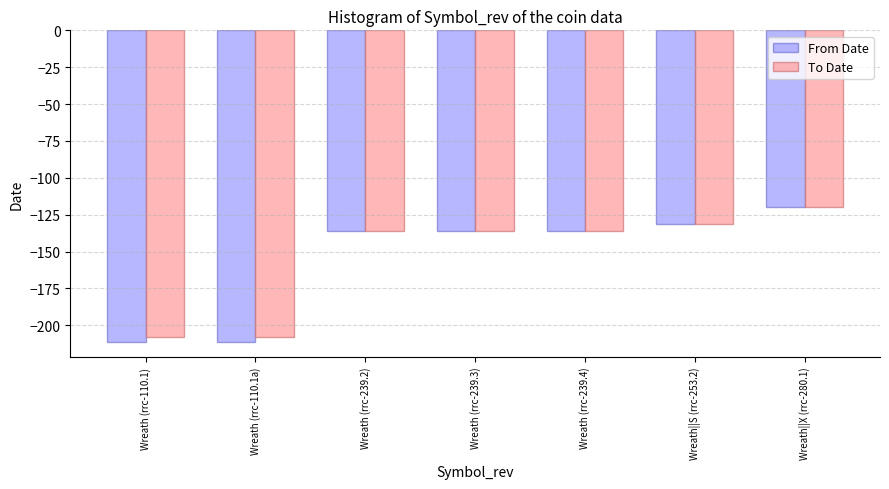

What is the label of the 4th bar from the right?

Wreath (rrc-239.3)